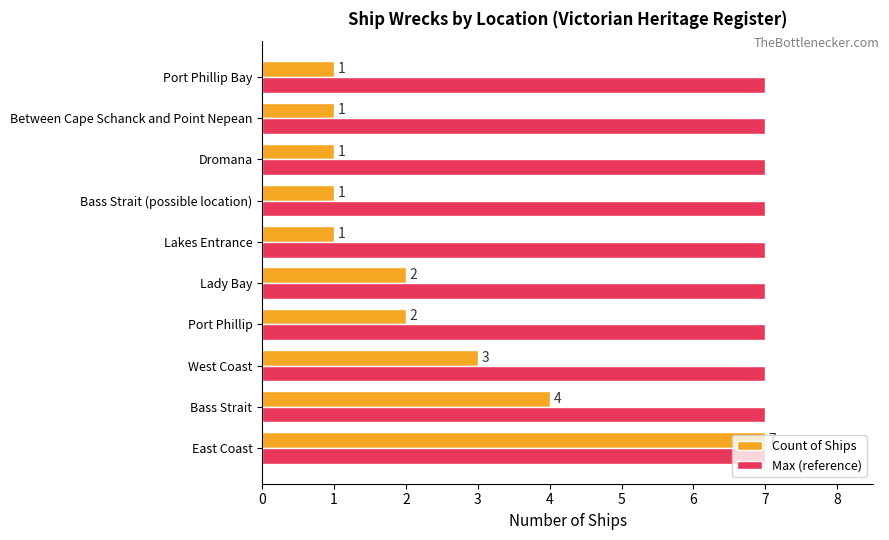

Rank the series by their average value, from lowest to highest.

Count of Ships, Max (reference)